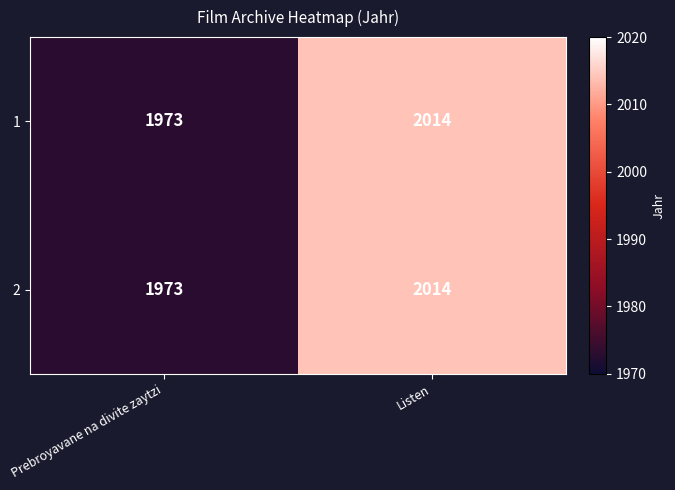

Which category has the lowest value across all series?

Prebroyavane na divite zaytzi